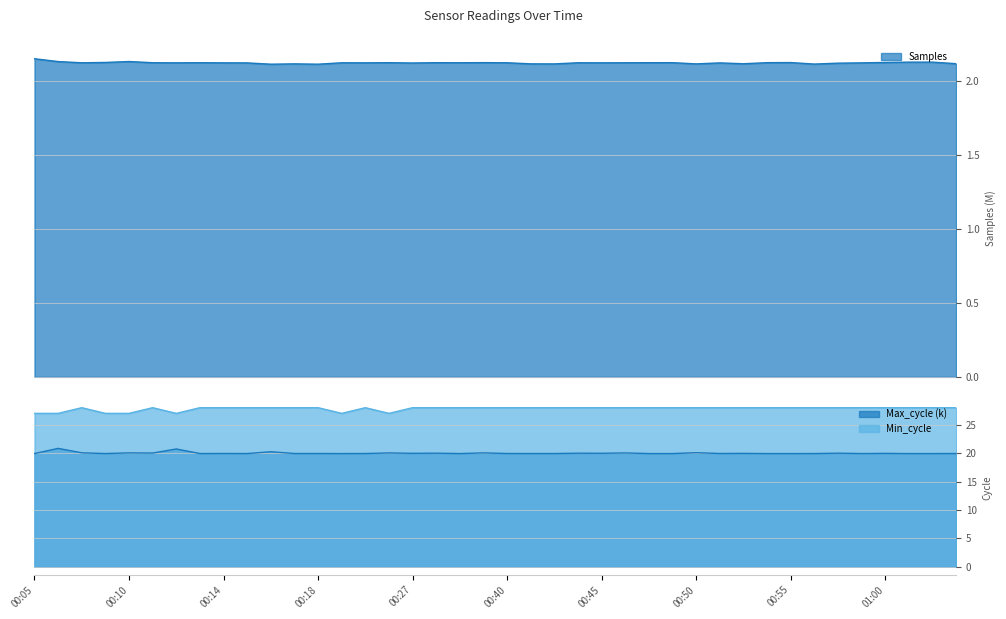

Between 01:02 and 00:16, which is larger?

01:02